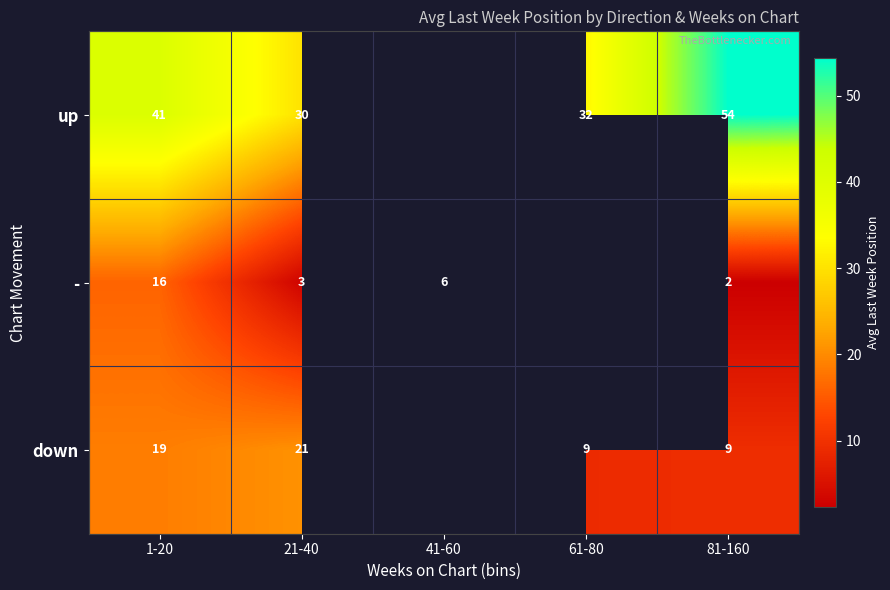

Is the value of - at 81-160 greater than the value of down at 81-160?

No